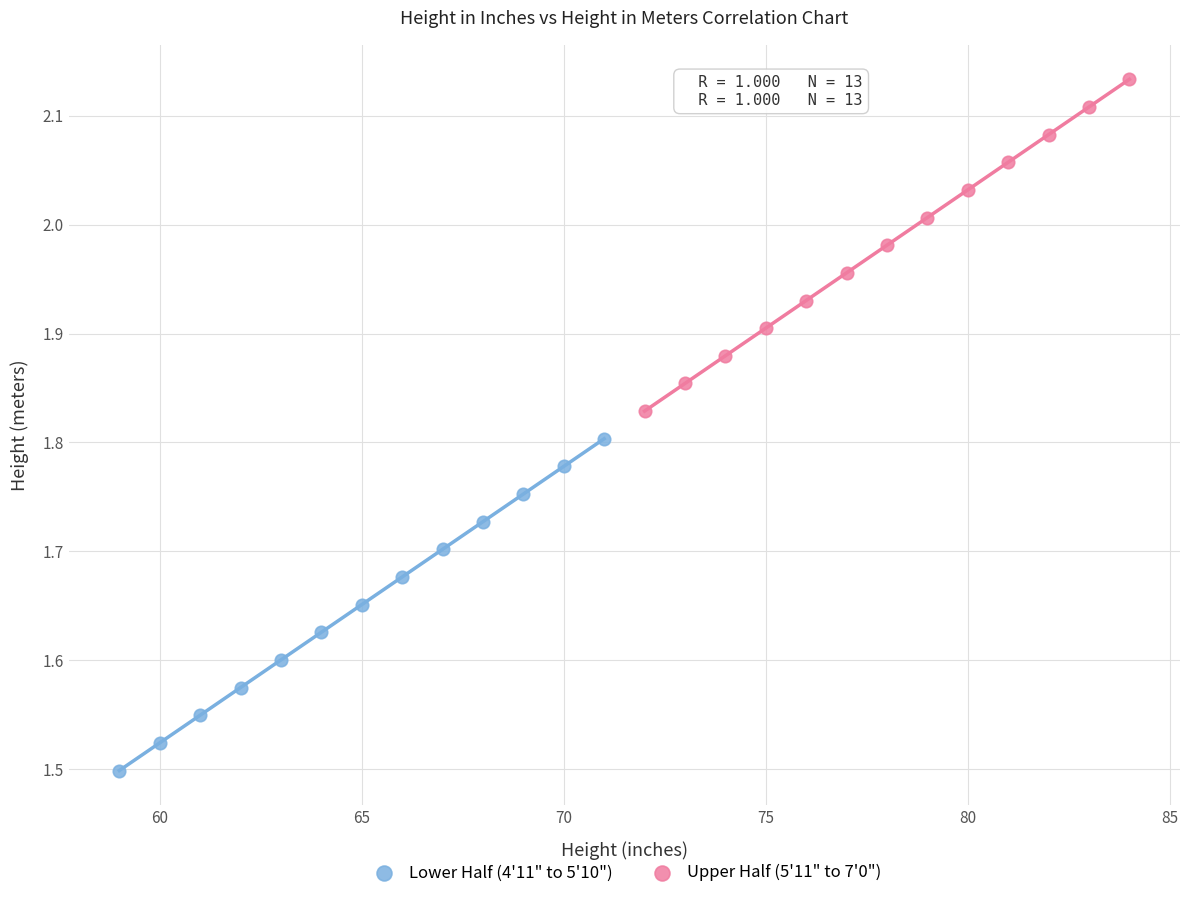

Which series reaches the maximum Y coordinate?

Upper Half (5'11" to 7'0")